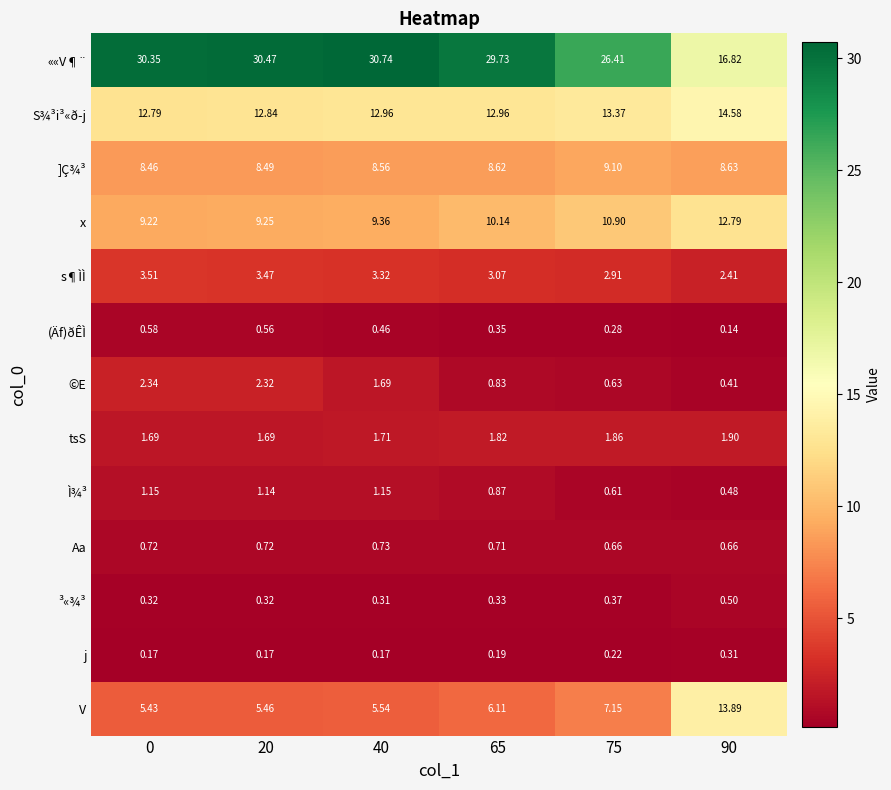

Which series changed the most between 40 and 65?

««V¶¨